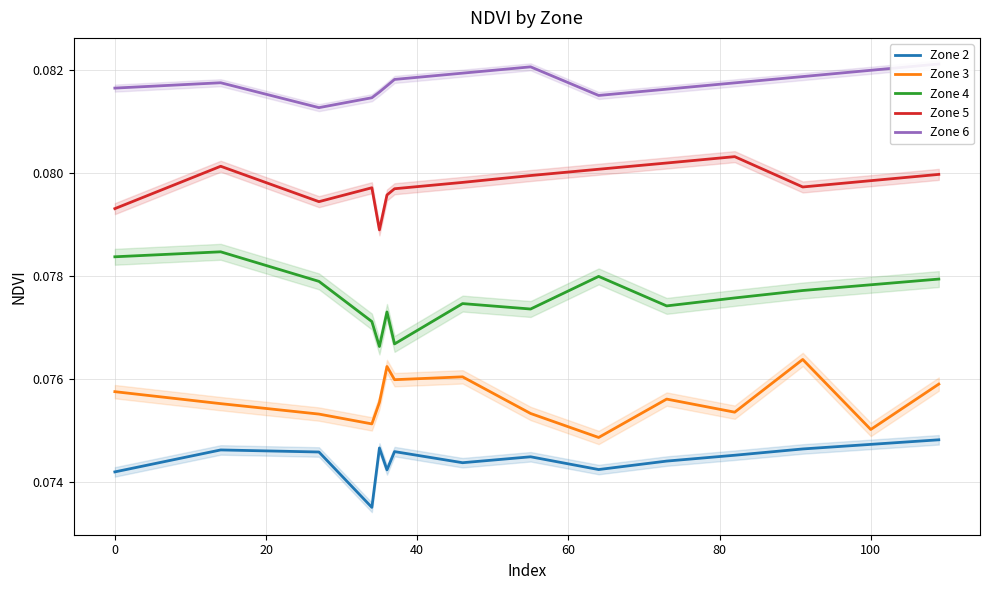

True or false: Zone 4 and Zone 2 intersect in this chart.

False